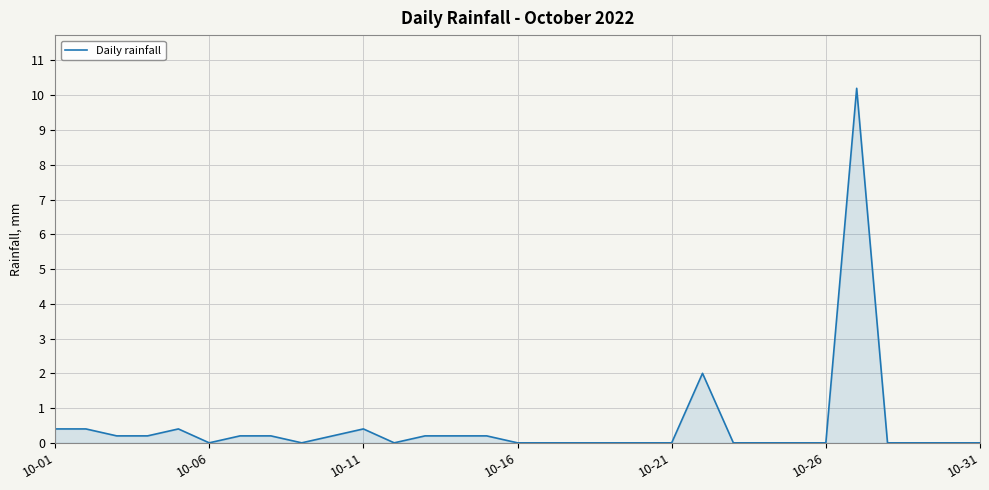

What is the difference between the maximum and minimum values?

10.2